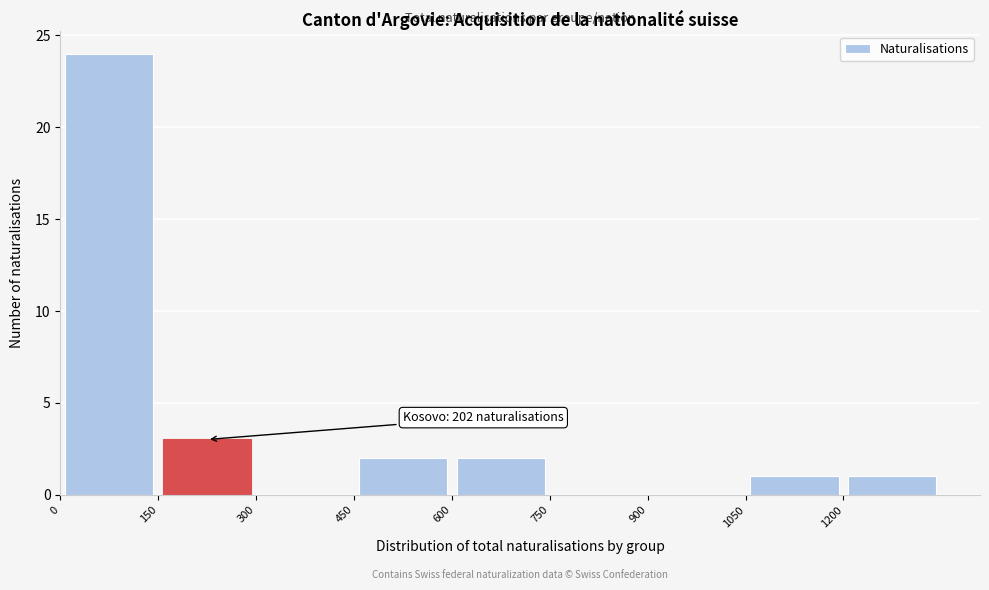

Over which range of the x-axis is the bar tallest?

0 to 150